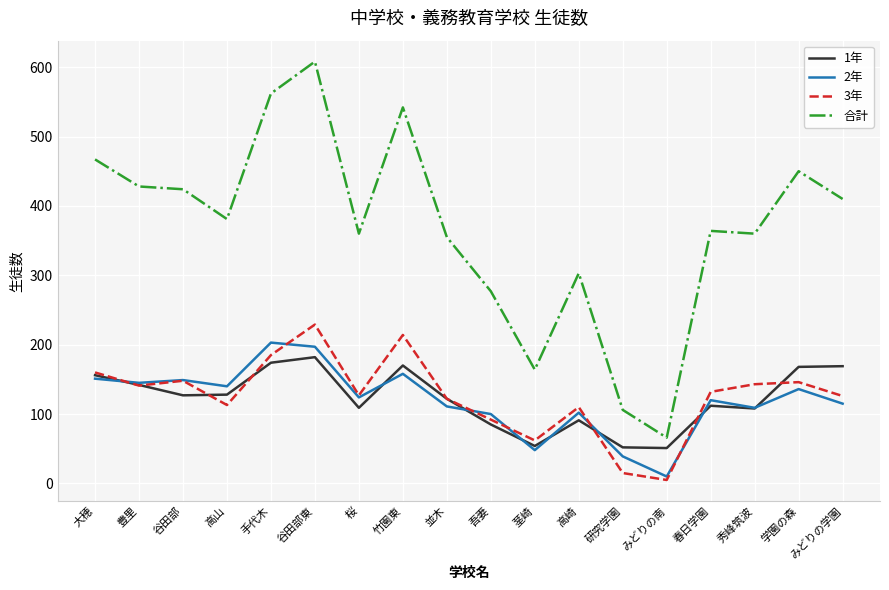

True or false: 合計 and 2年 cross at least once.

False